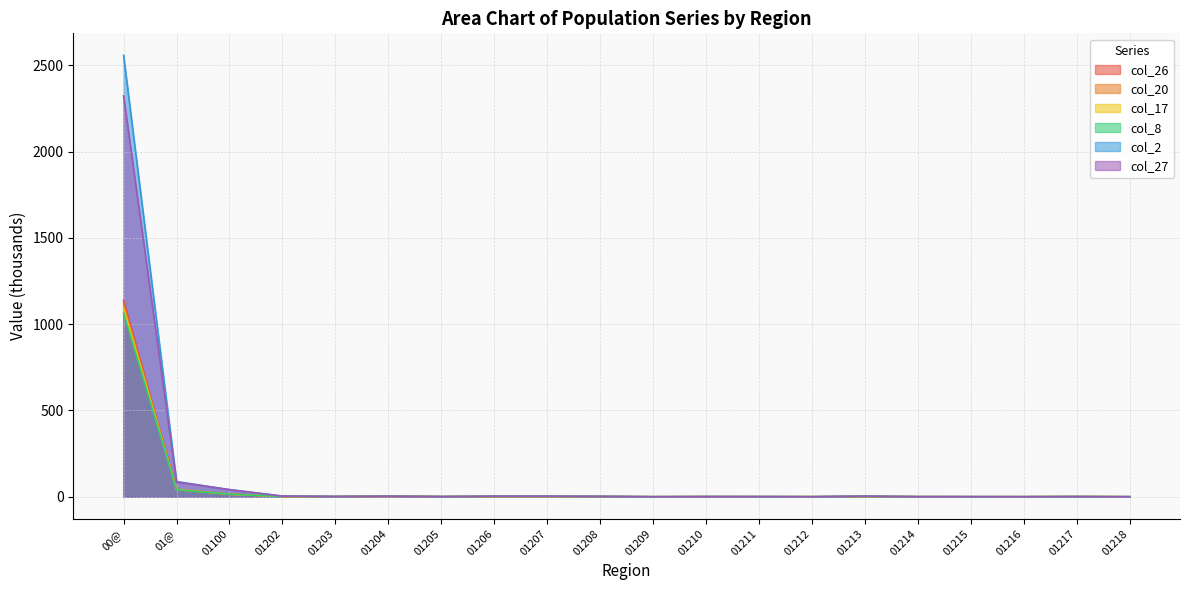

What is the difference between the maximum and minimum values in the col_17 series?

1090.4